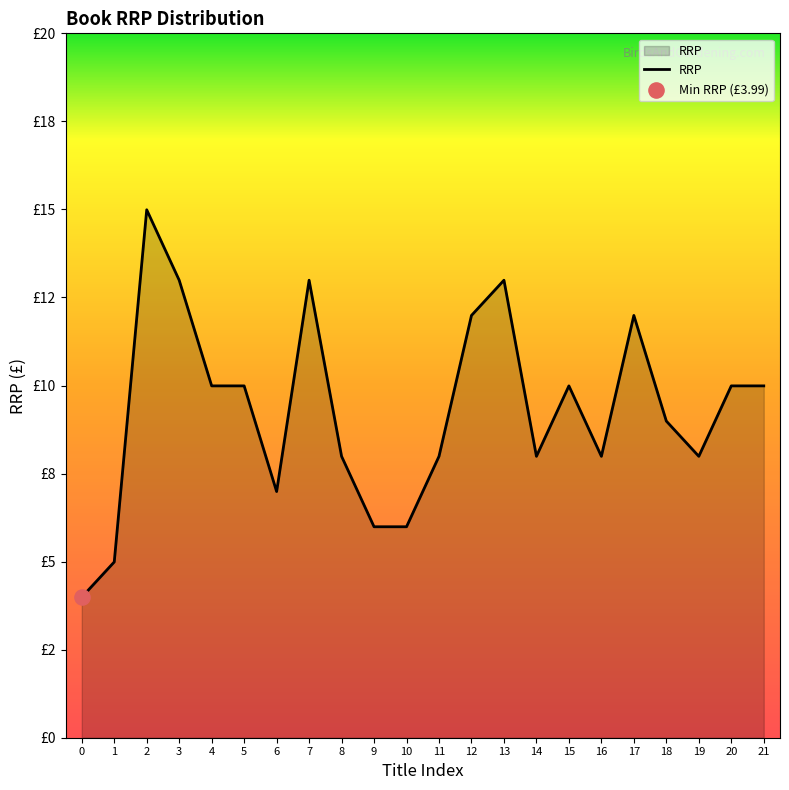

Does the chart have visible grid lines?

No